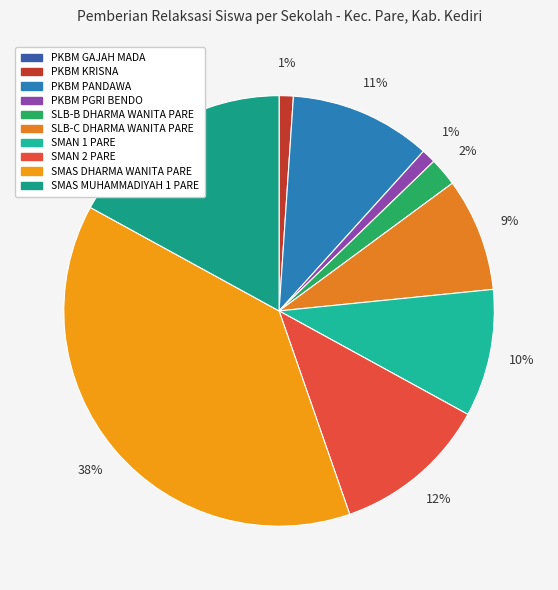

To the nearest percent, what percentage of the pie is PKBM PGRI BENDO?

1%